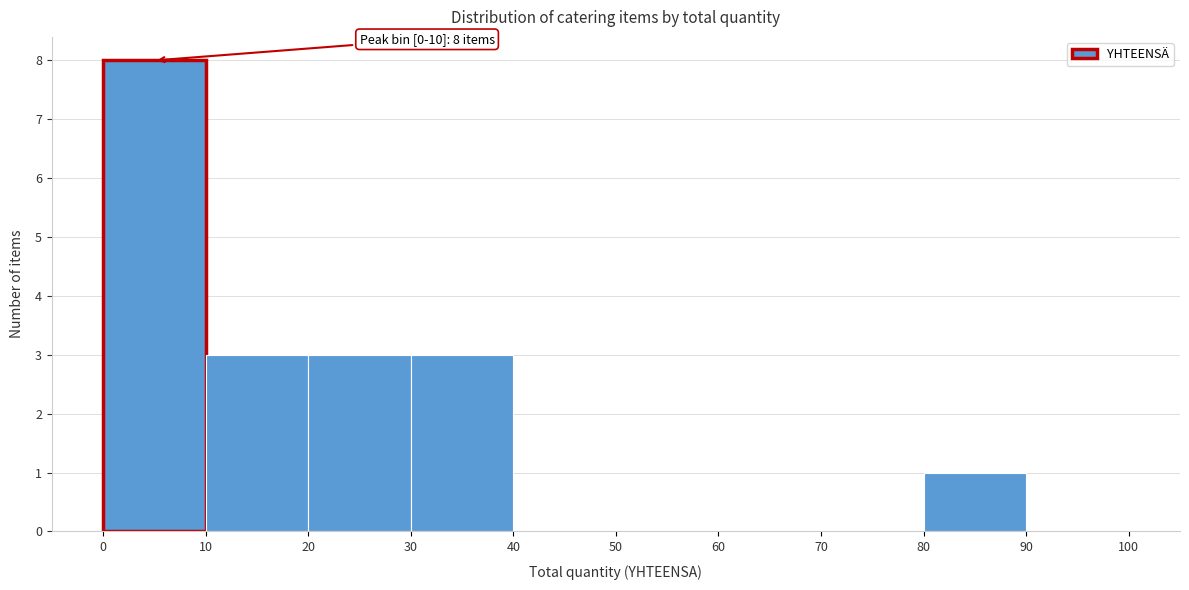

Which range on the x-axis has the tallest bar?

0 to 10